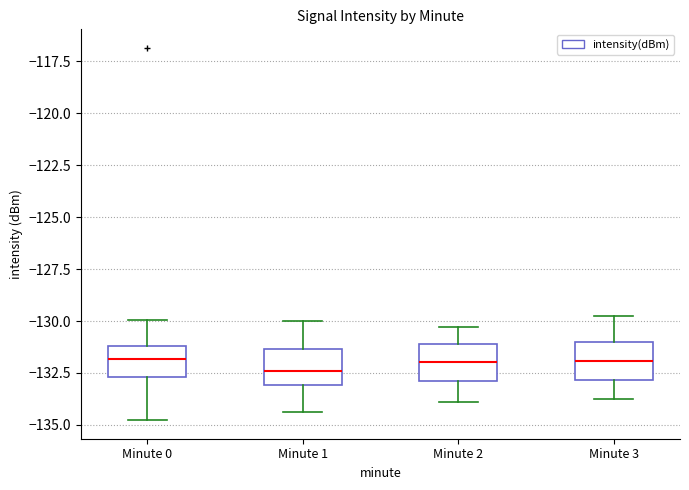

Reading left to right, read every box against the y-axis: the position of its median line, the range the box covers, and the ends of its whiskers. The values are not printed on the chart, so give them approximately, as read against the axis.

Minute 0: median -132.0, box -132.5 to -131.0, whiskers -135.0 to -130.0
Minute 1: median -132.5, box -133.0 to -131.5, whiskers -134.5 to -130.0
Minute 2: median -132.0, box -133.0 to -131.0, whiskers -134.0 to -130.5
Minute 3: median -132.0, box -133.0 to -131.0, whiskers -133.5 to -129.5